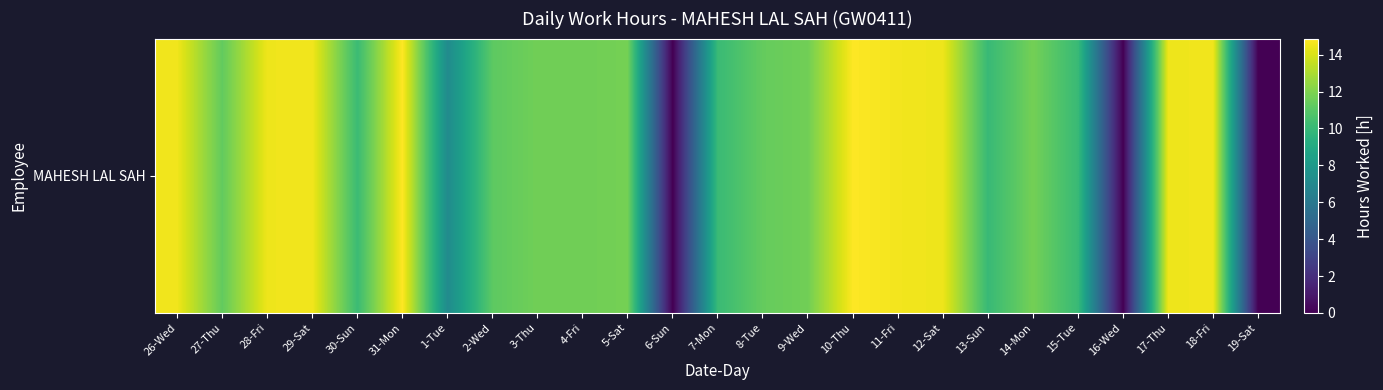

Between 11-Fri and 7-Mon, which is larger?

11-Fri